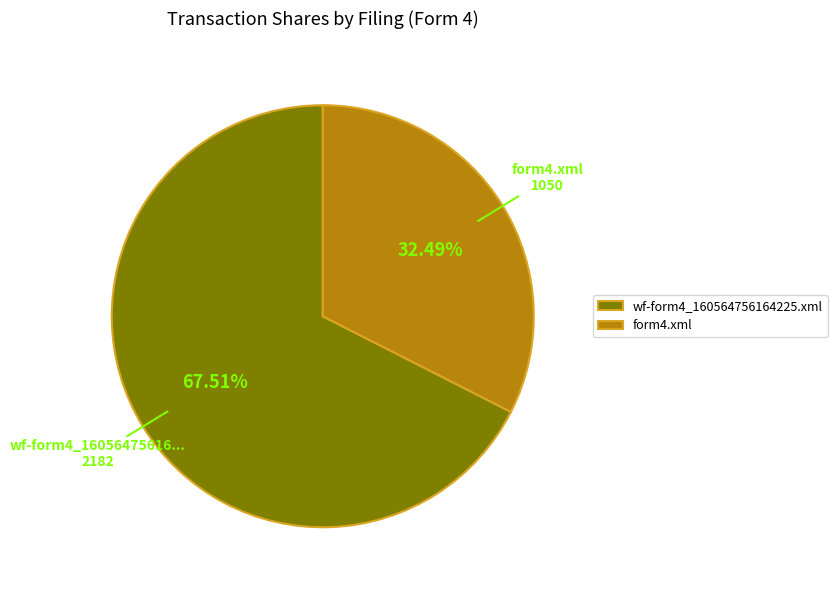

What is the largest slice in the pie chart?

wf-form4_160564756164225.xml